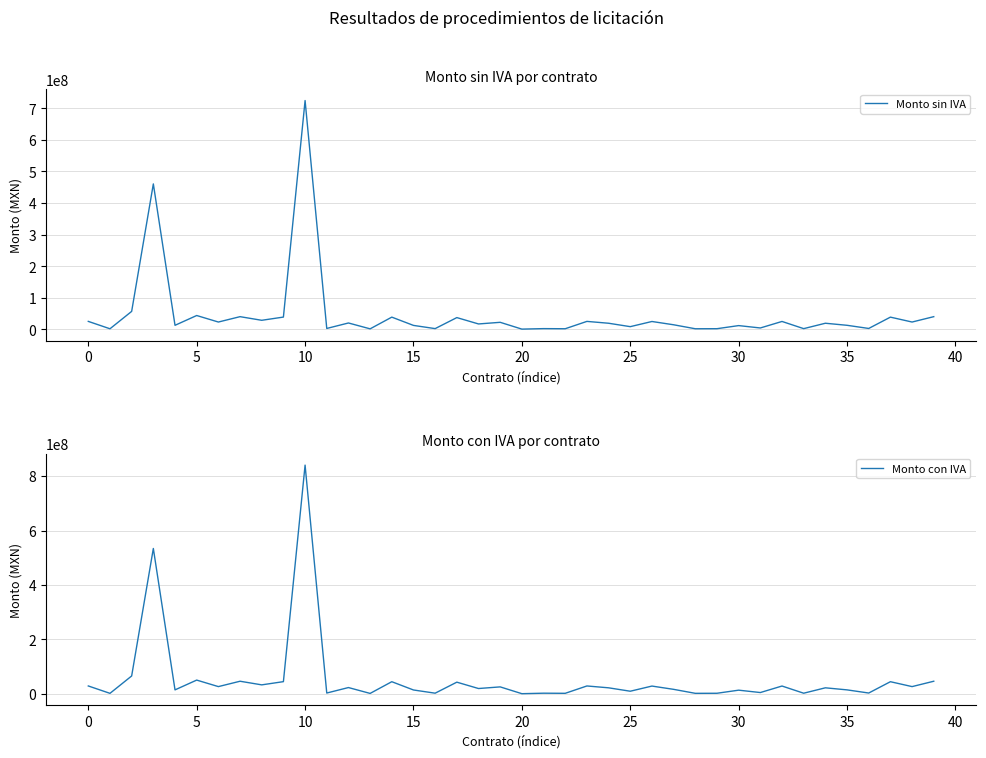

What is the label of the 20th point from the left?

19